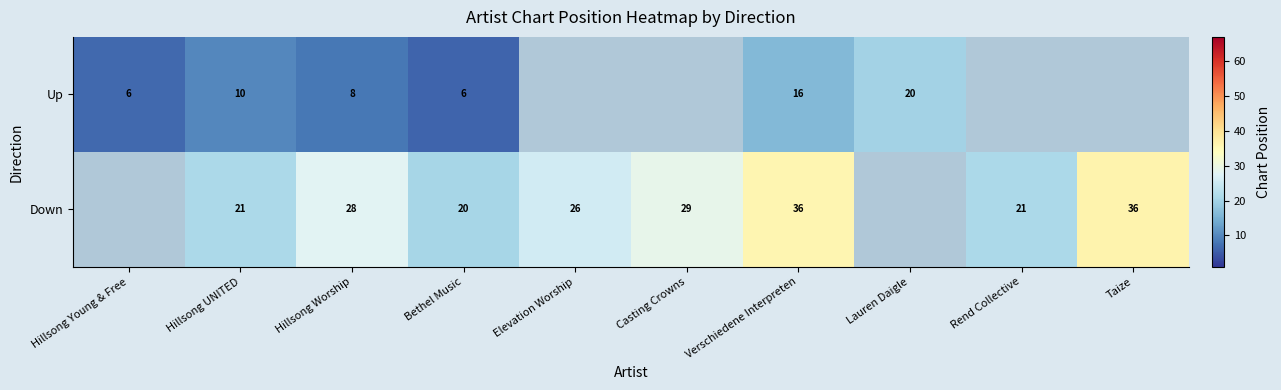

What is the difference between the Down values at Casting Crowns and Elevation Worship?

3.0